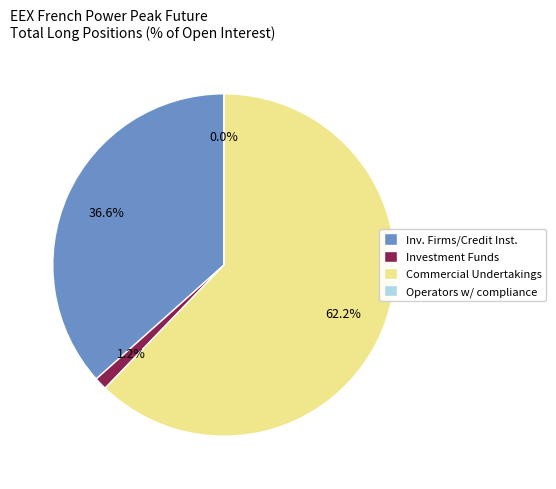

Which slice is the smallest?

Operators with compliance obligations (Long)